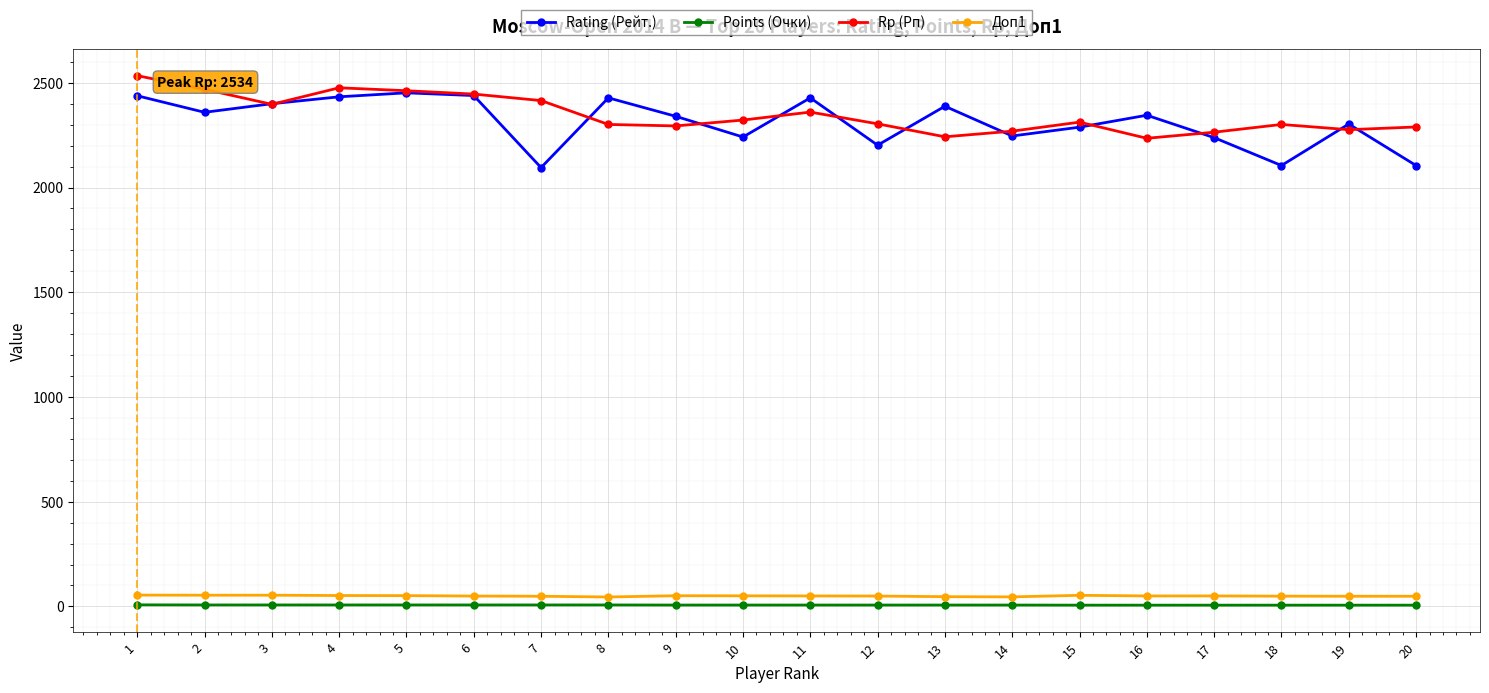

What is the total value across all series at 19?

4633.5